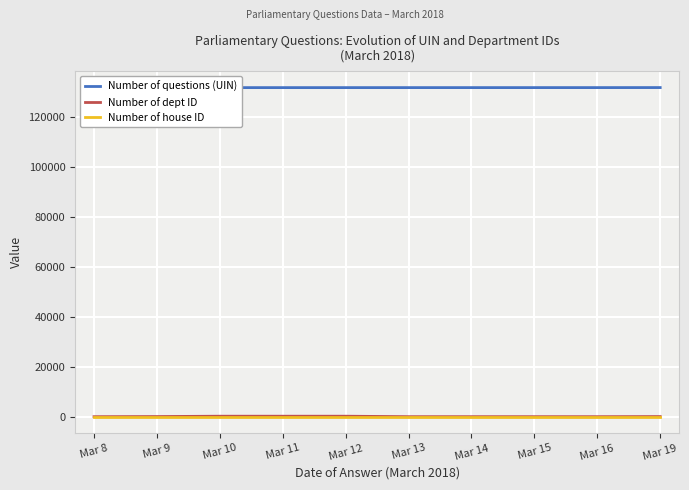

At which label is Number of dept ID closest to 104?

Mar 9